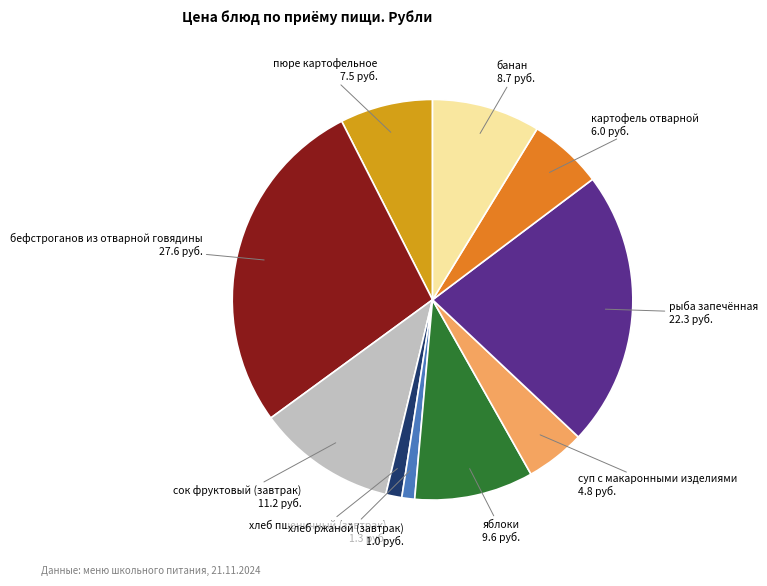

How many slices are in this pie chart?

10